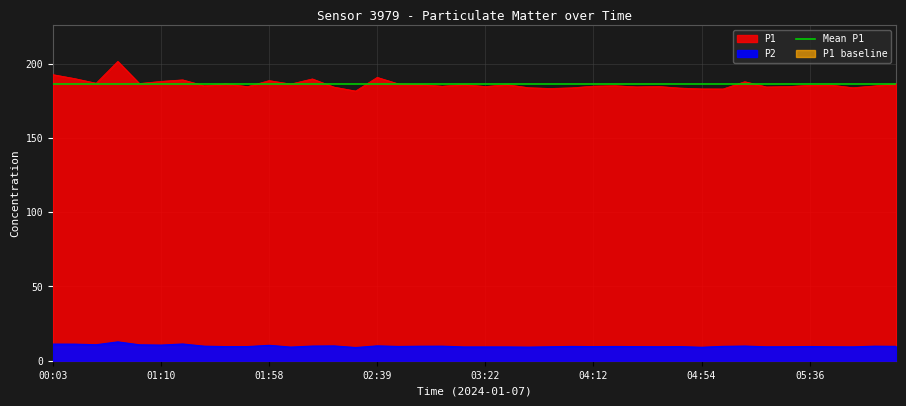

What is the lowest value of the P1 series?

181.7